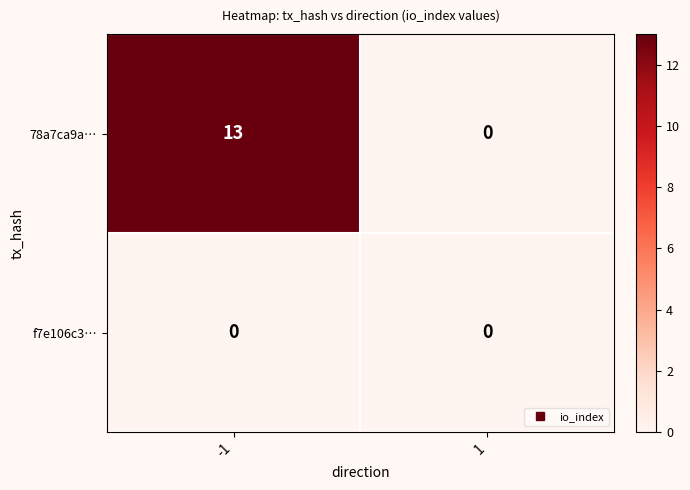

List the series in order of their overall mean, highest first.

78a7ca9a…, f7e106c3…